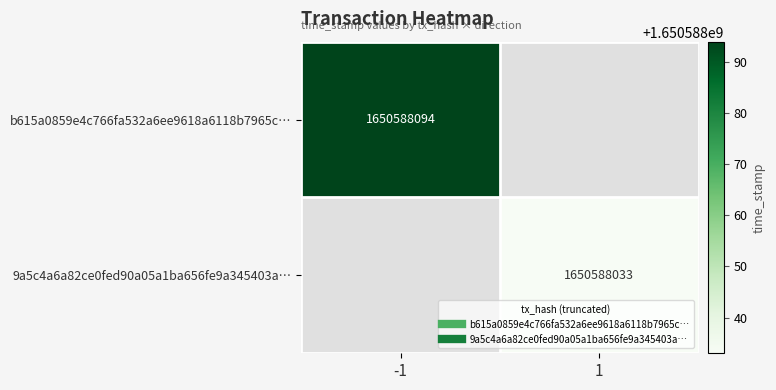

List the series in order of their peak value, lowest first.

9a5c4a6a82ce0fed90a05a1ba656fe9a345403a…, b615a0859e4c766fa532a6ee9618a6118b7965c…